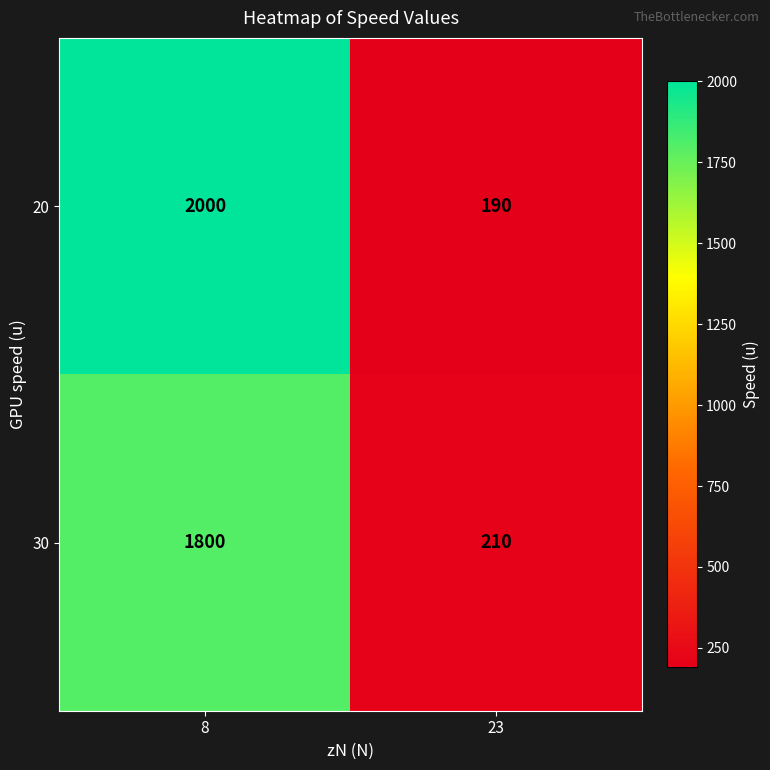

True or false: 20 has a value of 421 at 8.

False